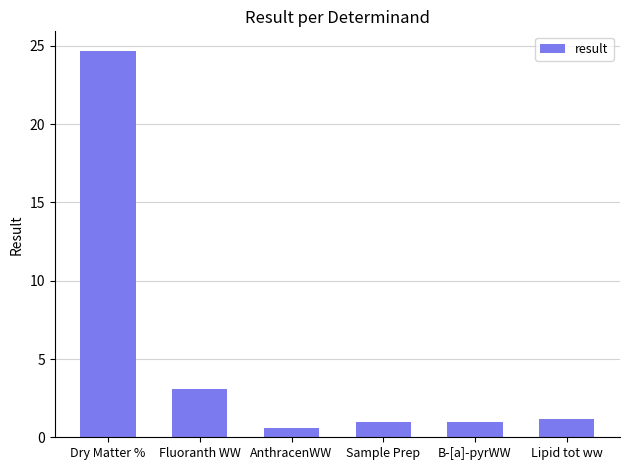

What is the average value?

5.3